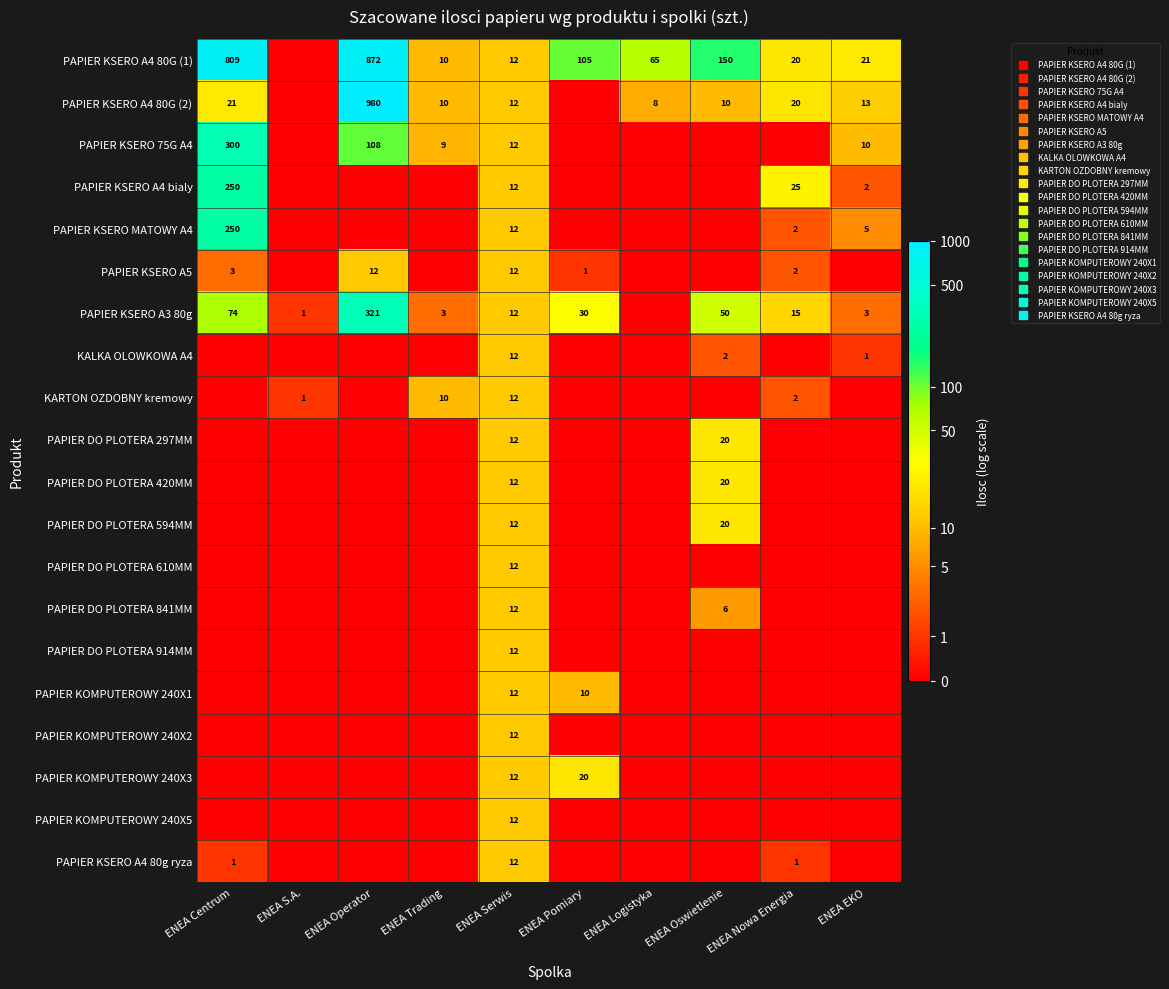

Is it true that PAPIER KSERO A3 80g equals 2.3 at ENEA Trading?

False